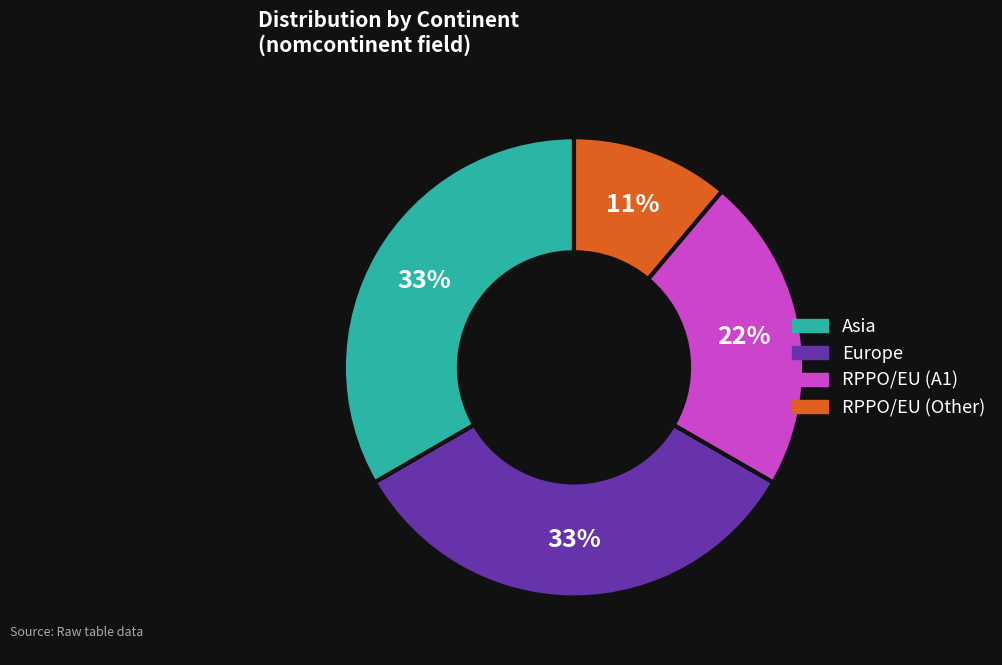

To the nearest percent, what is the difference between the largest and smallest slice percentages?

22%